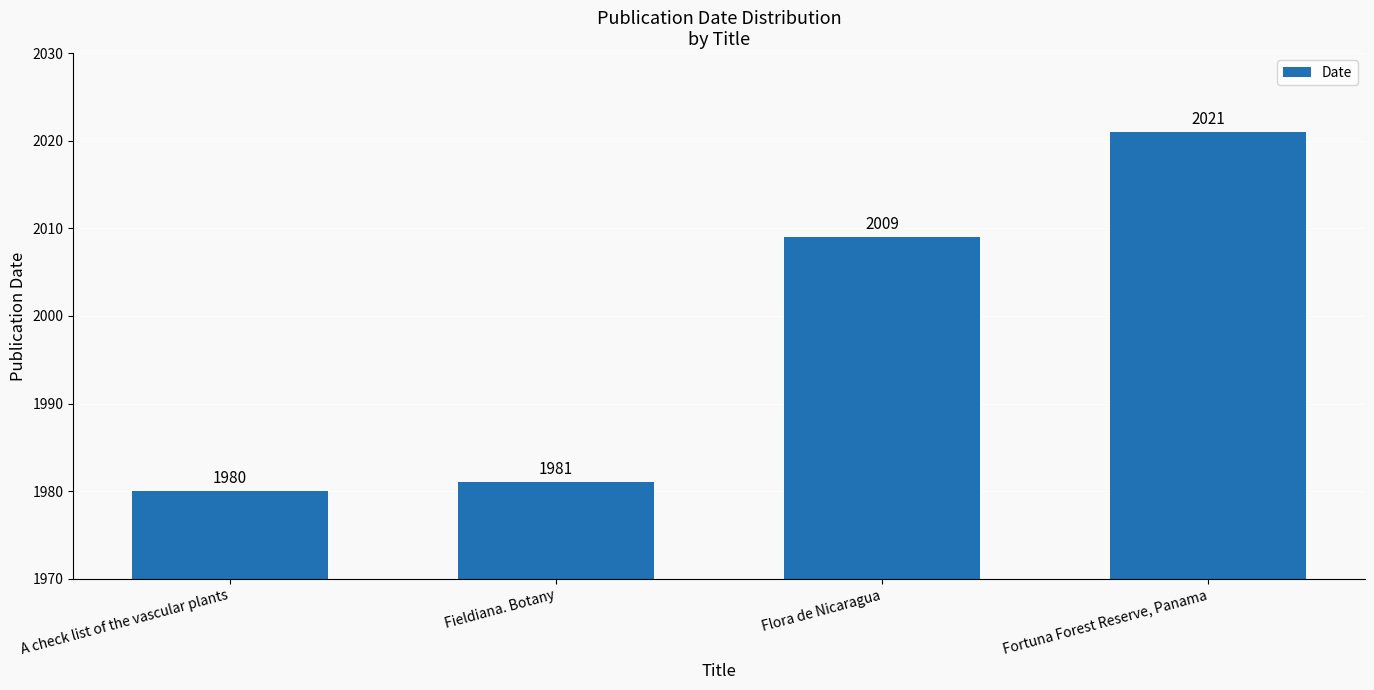

Rank the categories by value from highest to lowest.

Fortuna Forest Reserve, Panama, Flora de Nicaragua, Fieldiana. Botany, A check list of the vascular plants